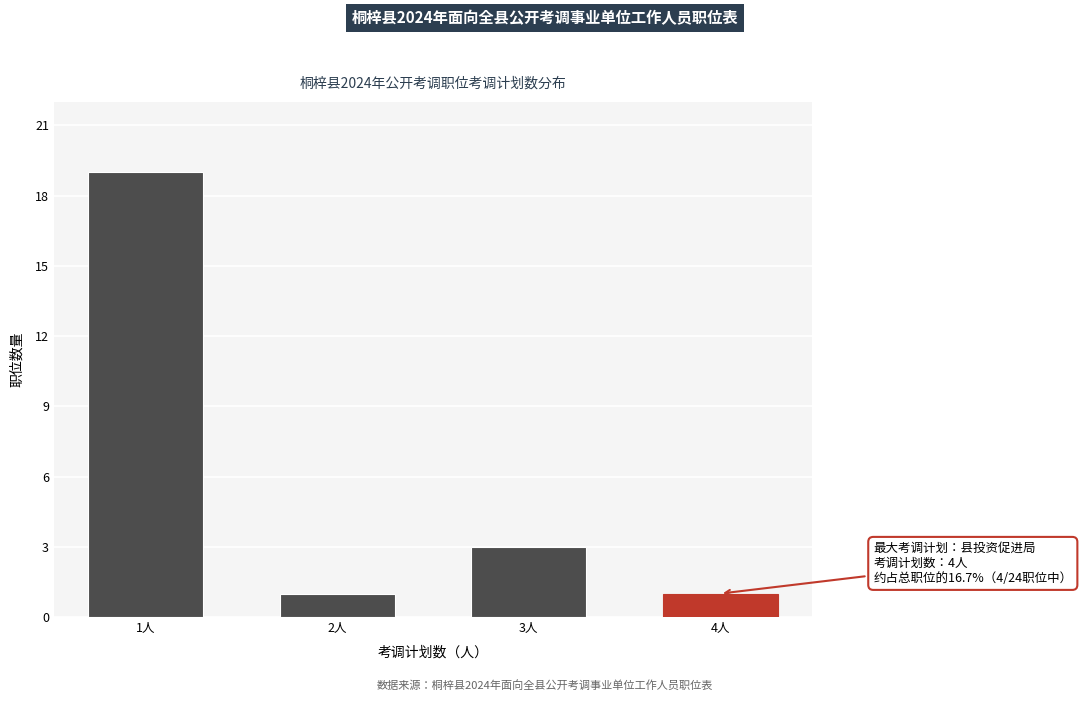

Reading left to right, list all the values displayed in this chart.

1人=19	2人=1	3人=3	4人=1